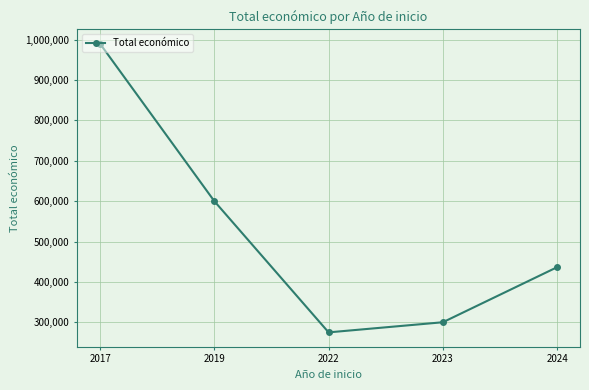

How many lines are shown in the chart?

1